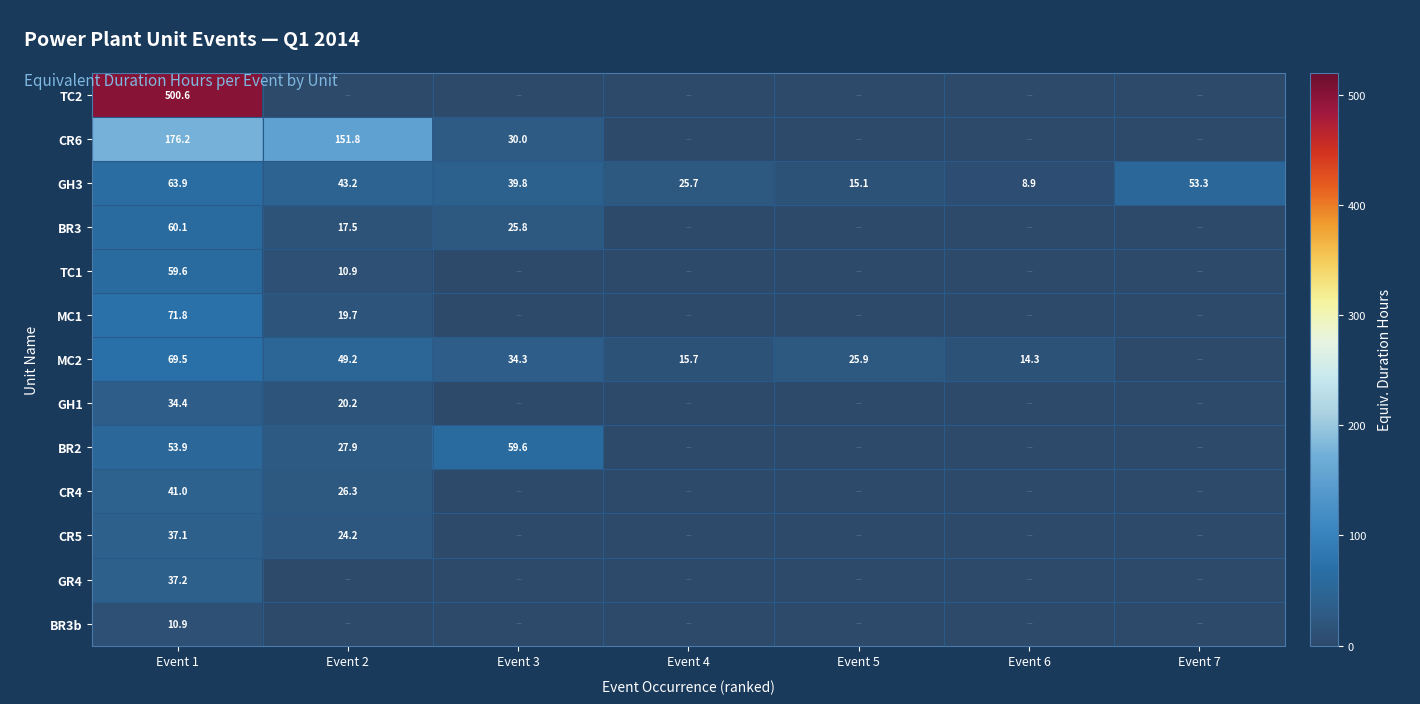

What is the difference between the highest and lowest values at Event 1?

489.7